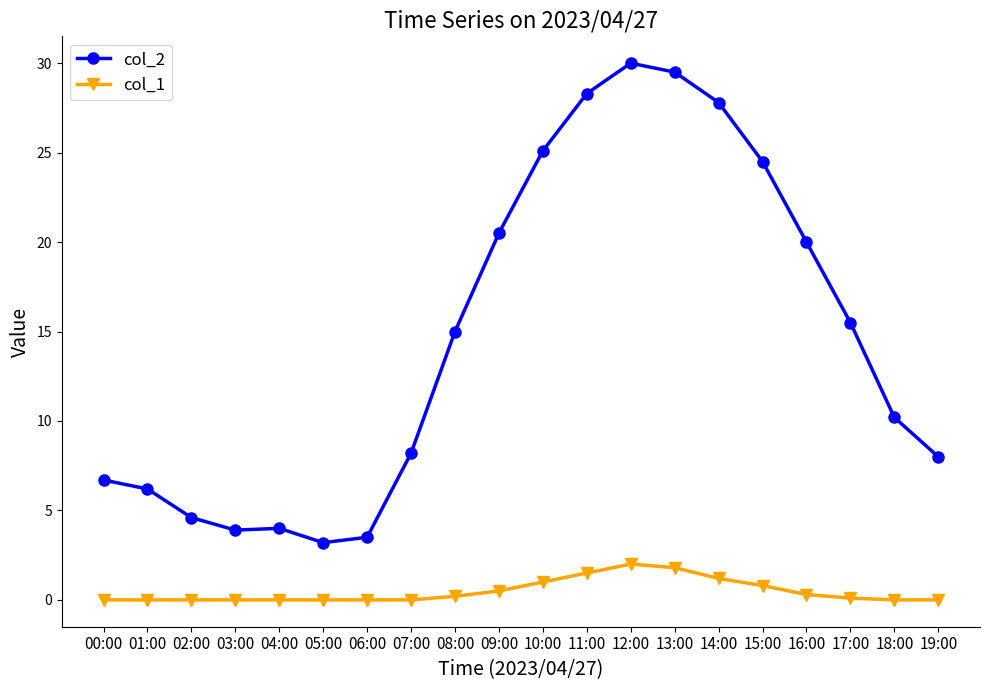

Rank the series by their maximum value, from lowest to highest.

col_1, col_2